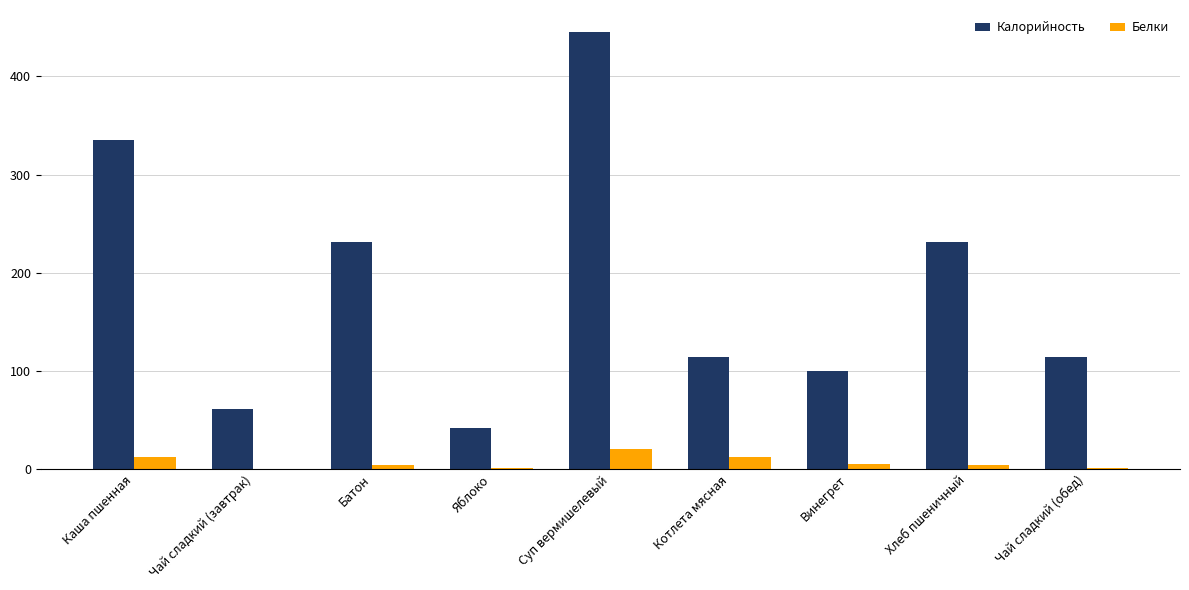

True or false: Калорийность has a value of 114.0 at Чай сладкий (обед).

True